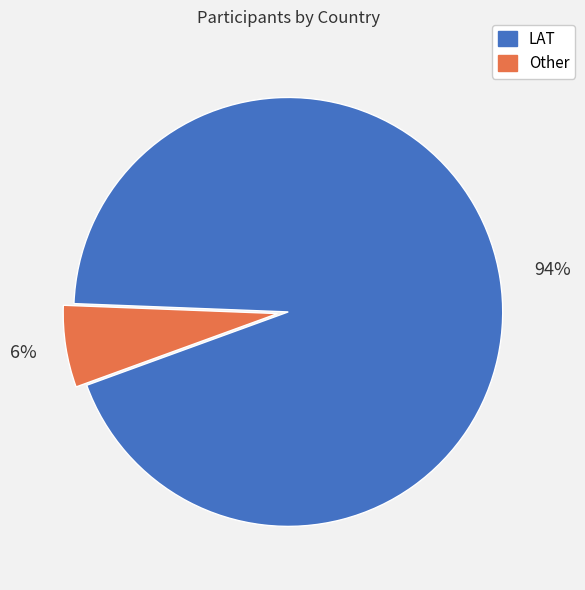

How many segments does this pie chart have?

2